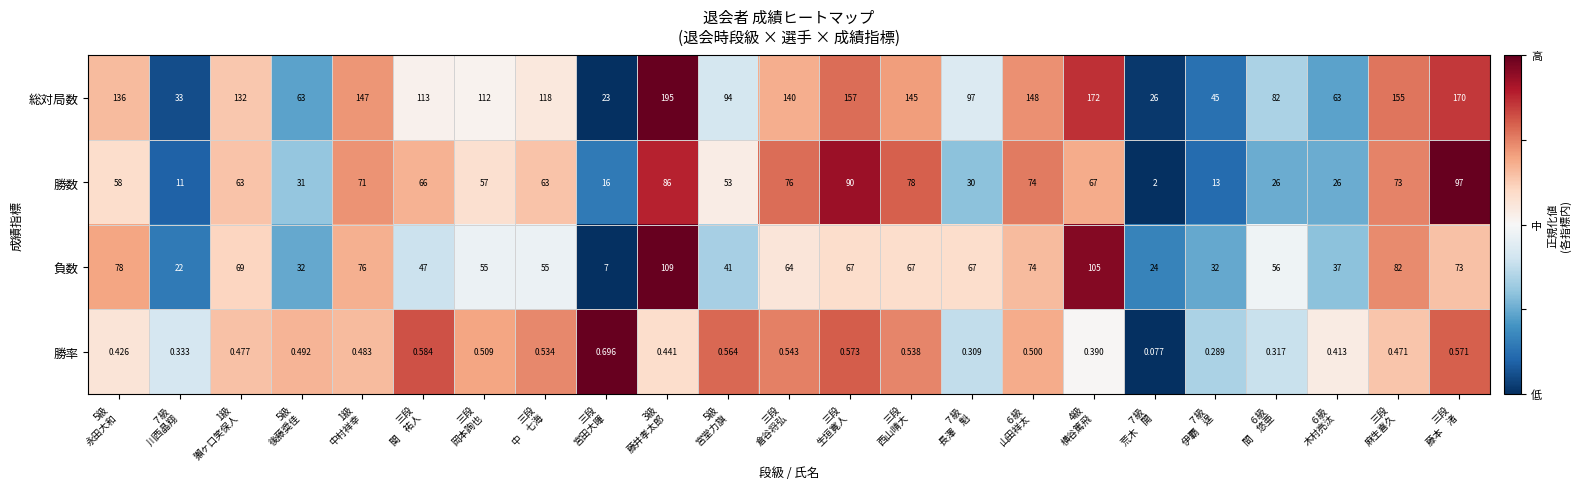

At 3級
藤井孝太郎, list the series in order from smallest to largest.

勝率, 勝数, 負数, 総対局数